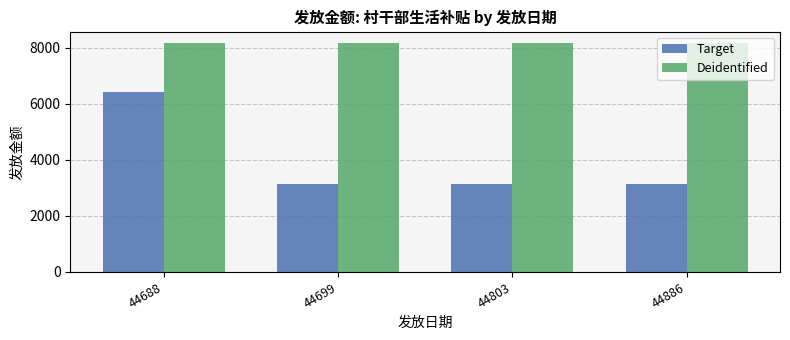

What value does the Deidentified series have at 44886?

8170